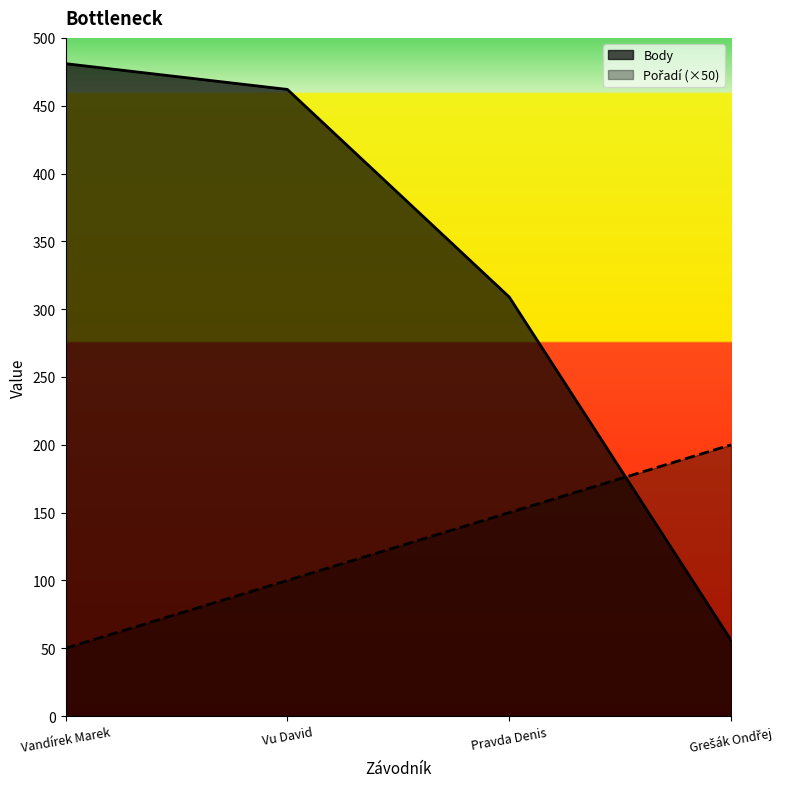

What are all the series names shown in the legend?

Pořadí, Body